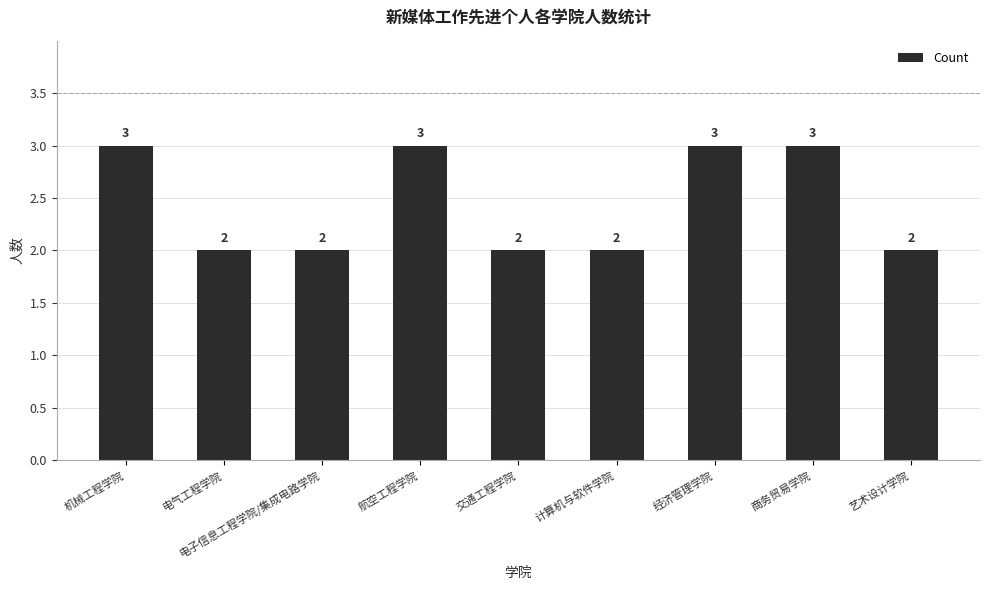

True or false: the data shows 5 at 机械工程学院.

False